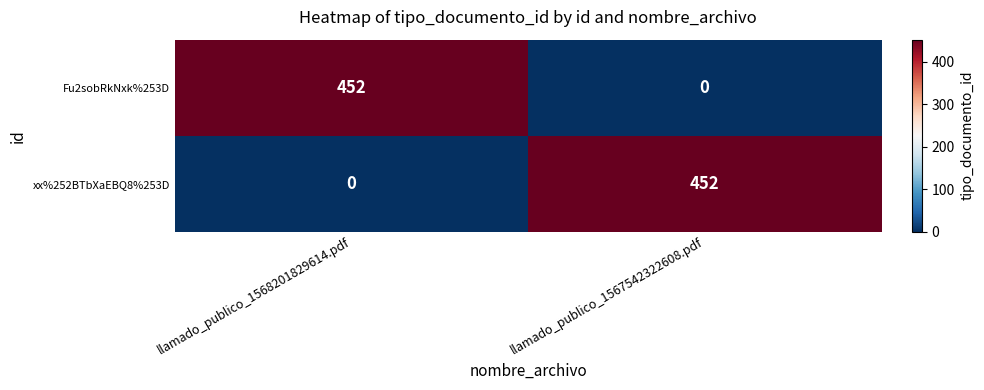

Reading left to right, list all the values displayed in this chart.

Fu2sobRkNxk%253D: llamado_publico_1568201829614.pdf=452	llamado_publico_1567542322608.pdf=0
xx%252BTbXaEBQ8%253D: llamado_publico_1568201829614.pdf=0	llamado_publico_1567542322608.pdf=452